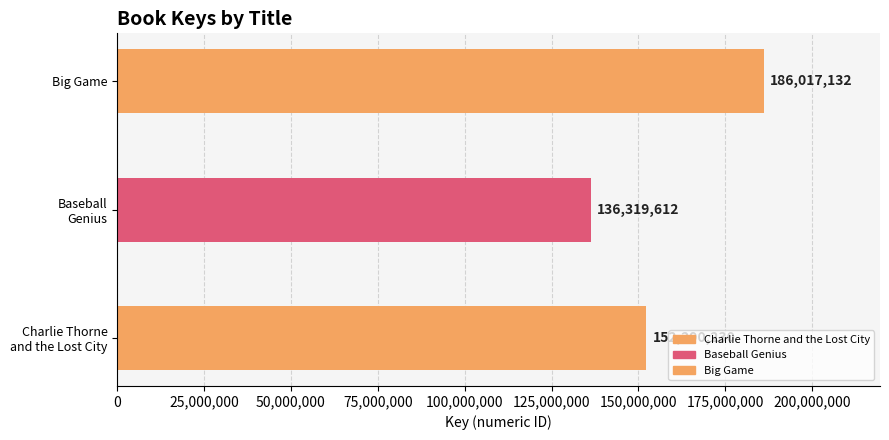

What is the smallest value displayed?

136319612